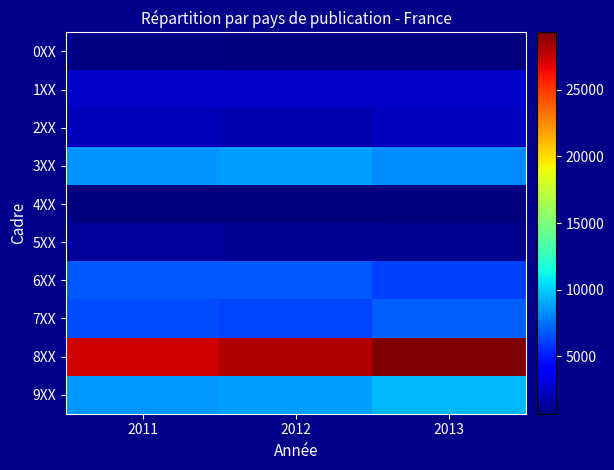

Reading left to right, extract all data points from this chart.

0XX: 2011=834	2012=715	2013=733
1XX: 2011=2534	2012=2490	2013=2497
2XX: 2011=2185	2012=2008	2013=2344
3XX: 2011=8500	2012=8748	2013=8285
4XX: 2011=713	2012=706	2013=683
5XX: 2011=1378	2012=1295	2013=1139
6XX: 2011=6728	2012=6806	2013=6138
7XX: 2011=6443	2012=6200	2013=6986
8XX: 2011=27225	2012=28080	2013=29315
9XX: 2011=8584	2012=8805	2013=9421